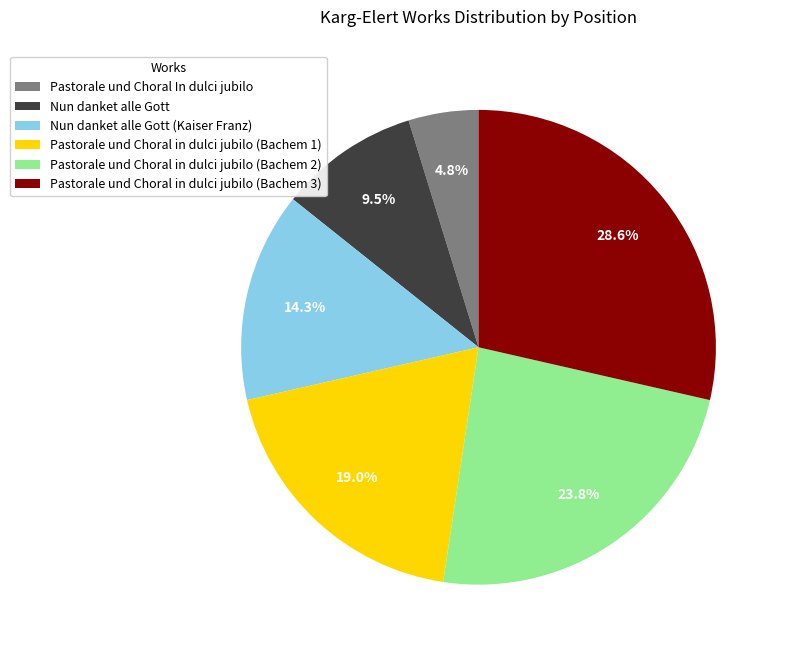

Is there a majority slice in this chart?

No